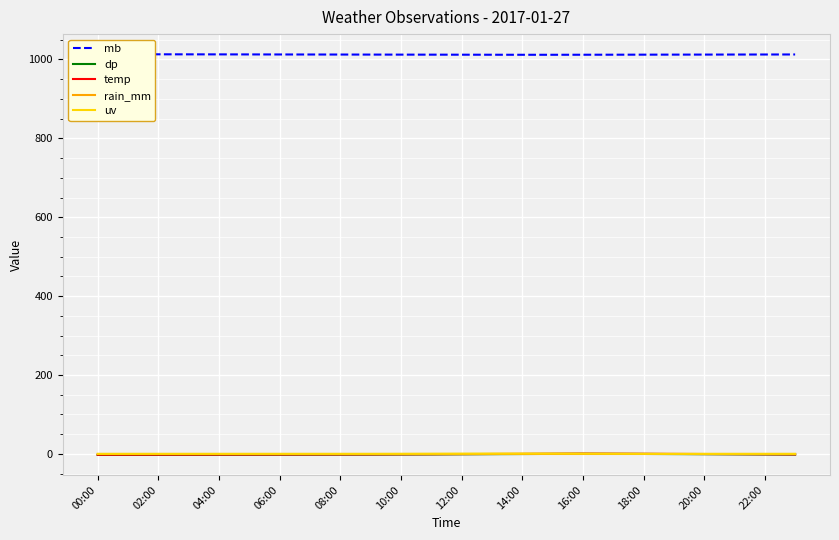

What is the total value across all series at 06:00?

1008.9